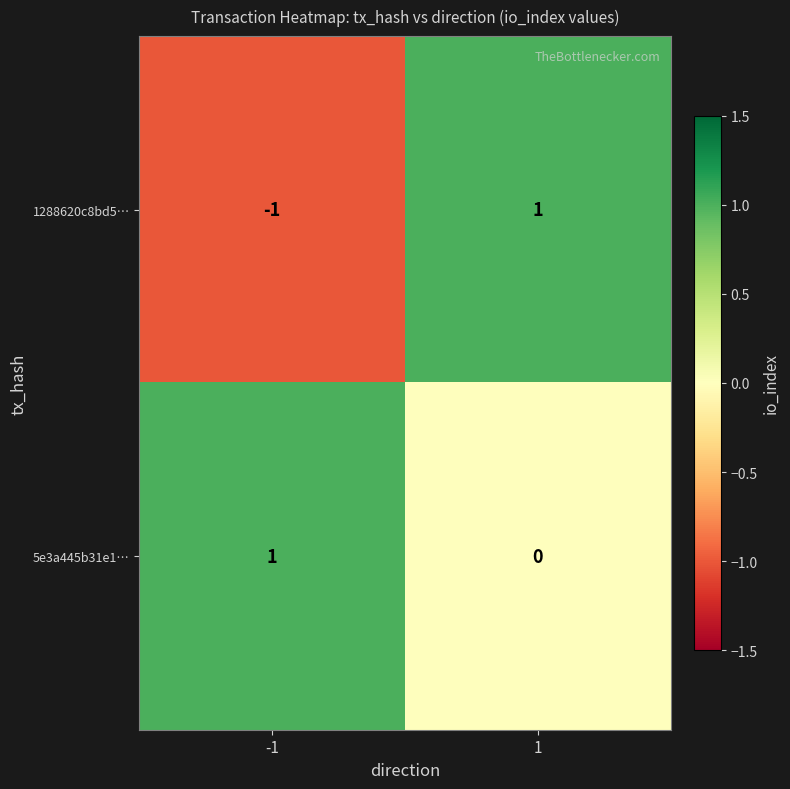

Count the number of data series in this chart.

2